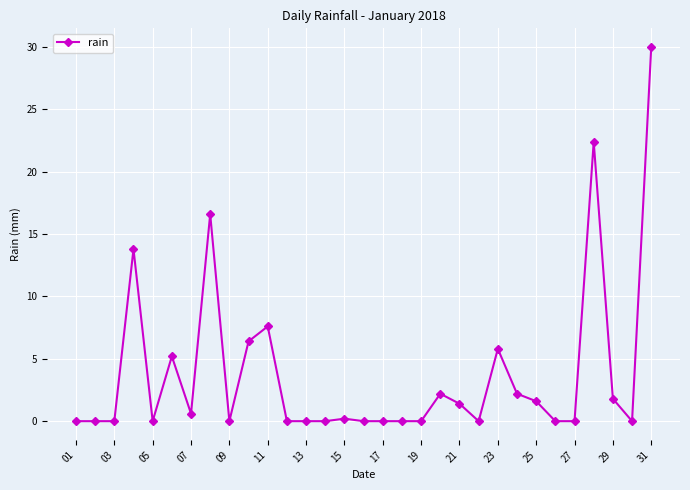

What is the maximum value shown in the chart?

30.0